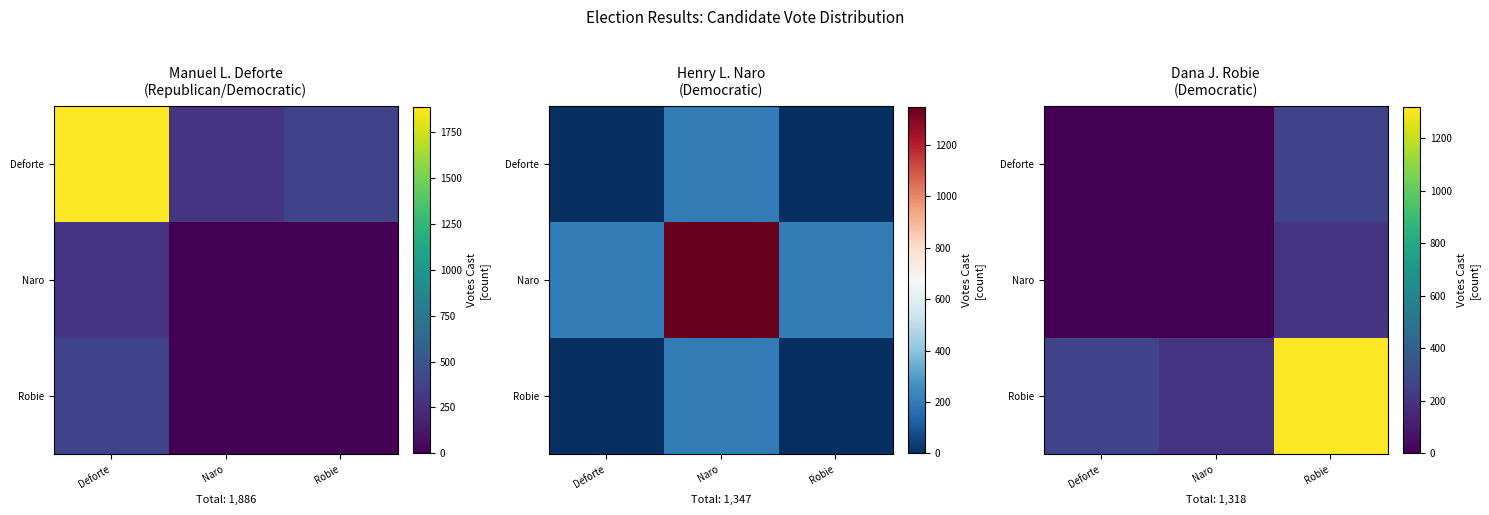

Which category has the lowest value in the Naro series?

Deforte